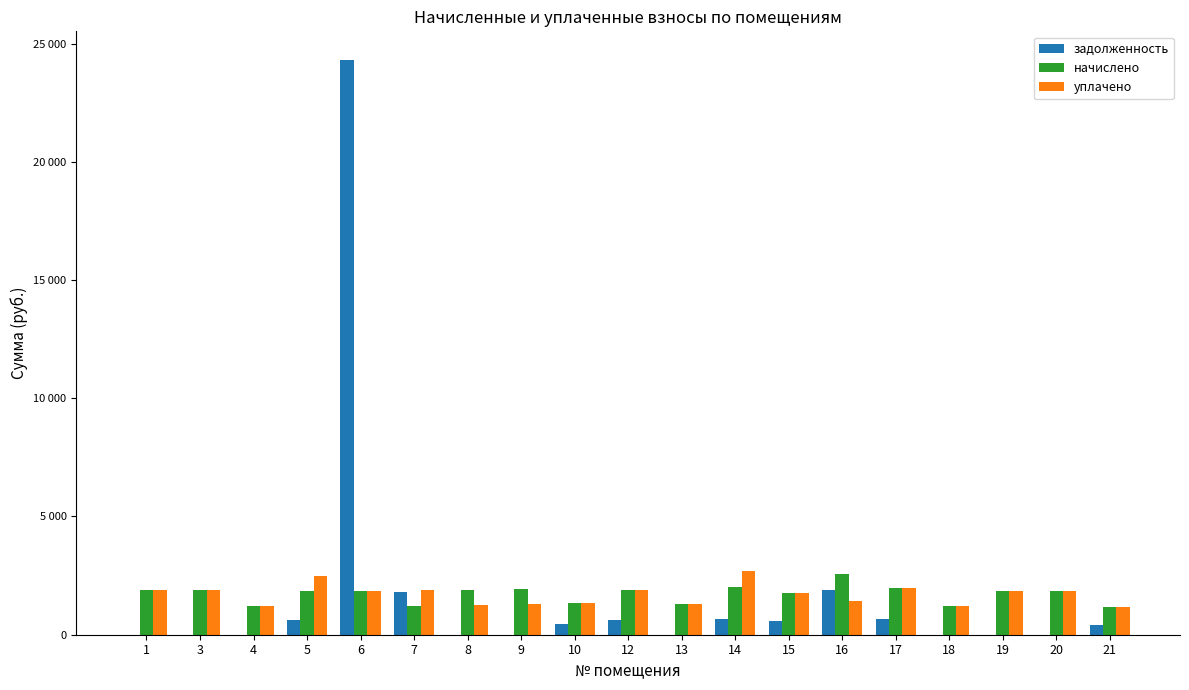

What is the sum of all начислено values?

32718.5